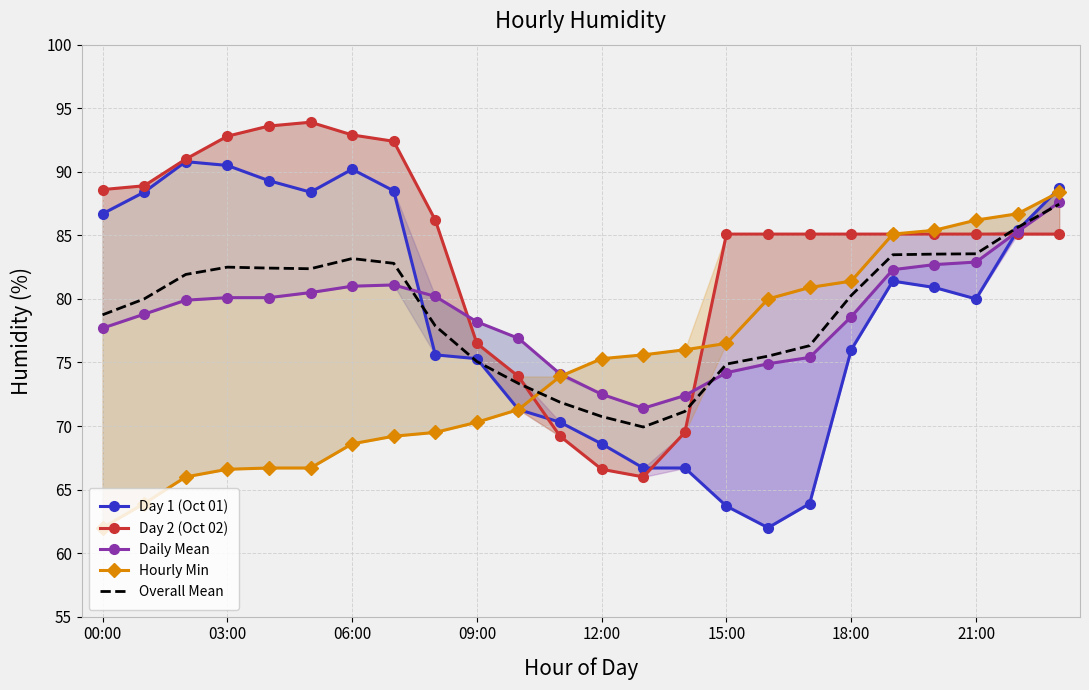

What is the value of the Hourly Min point at the 18th from the left?

80.9